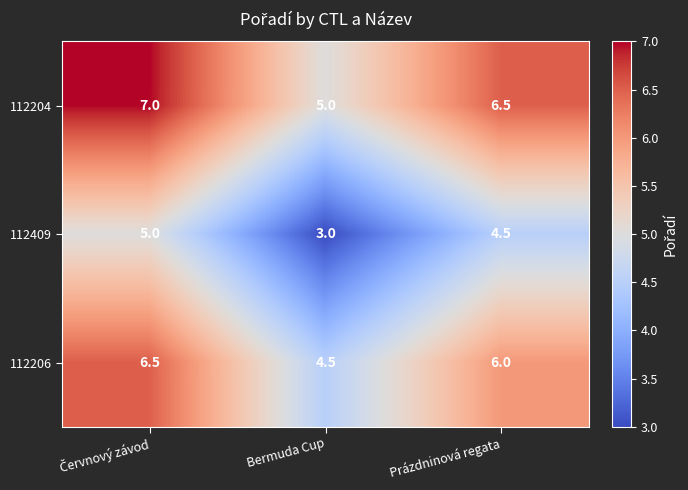

Reading left to right, what are all the values shown in this chart?

112204: 7.0	5.0	6.5
112409: 5.0	3.0	4.5
112206: 6.5	4.5	6.0